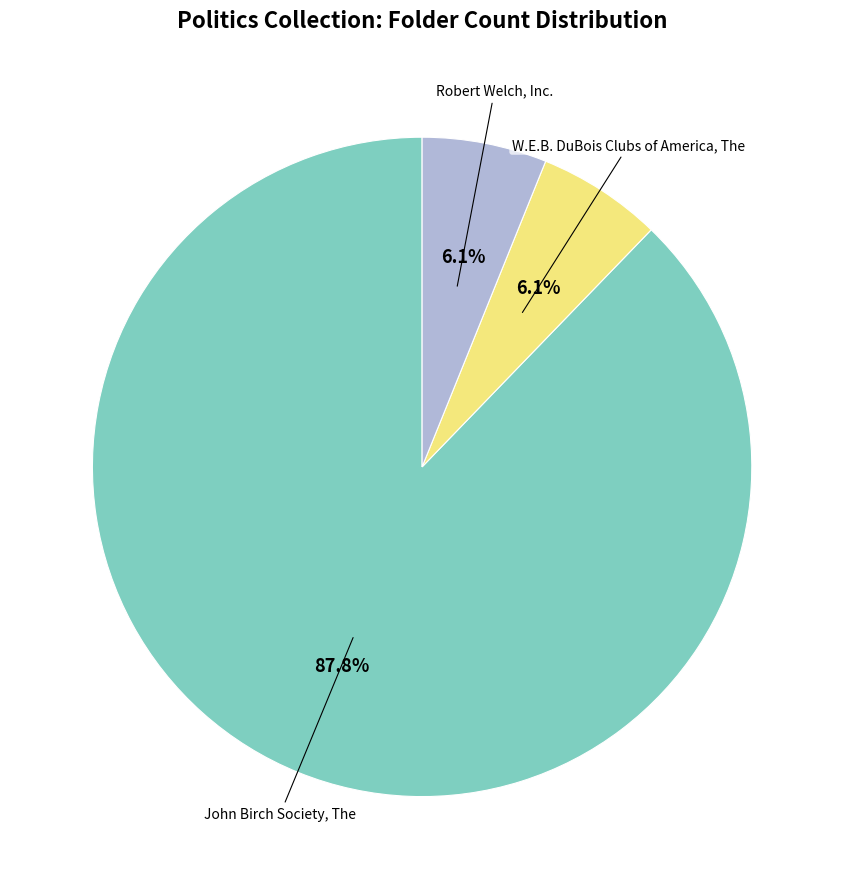

Count the number of slices in the pie.

3